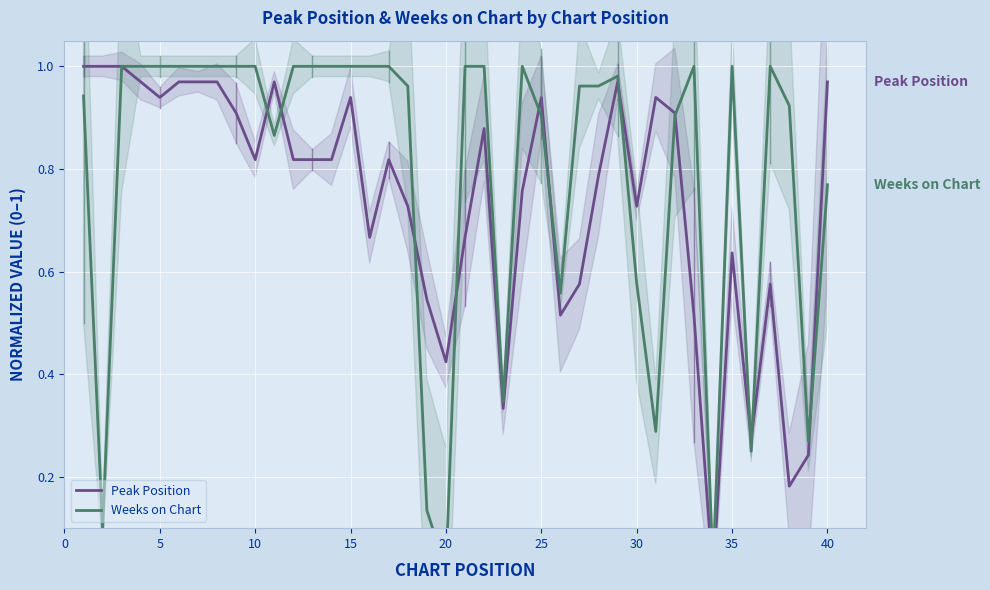

Is it true that Weeks on Chart equals 1.3 at 11?

False